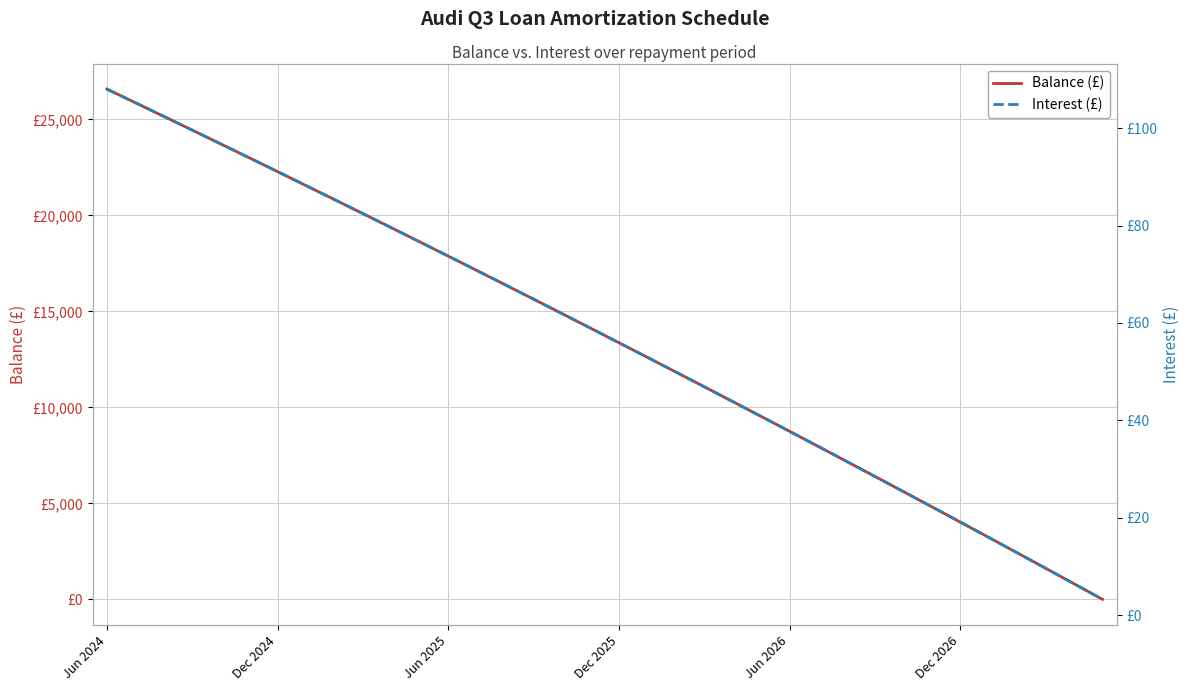

How many lines are shown in the chart?

2